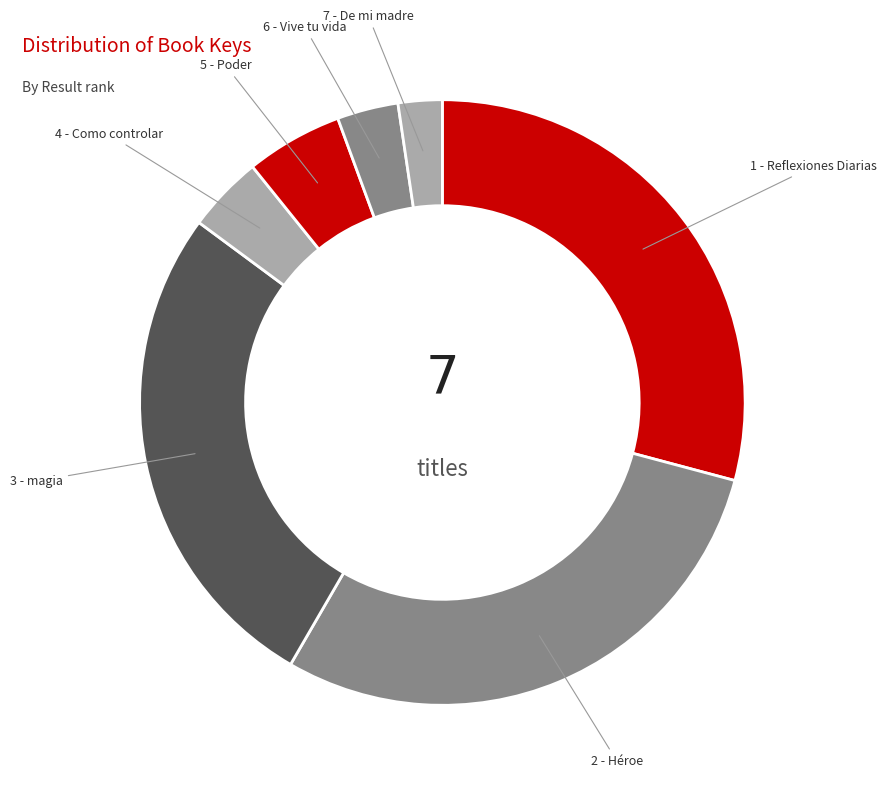

Which slice is the smallest?

7 - De mi madre